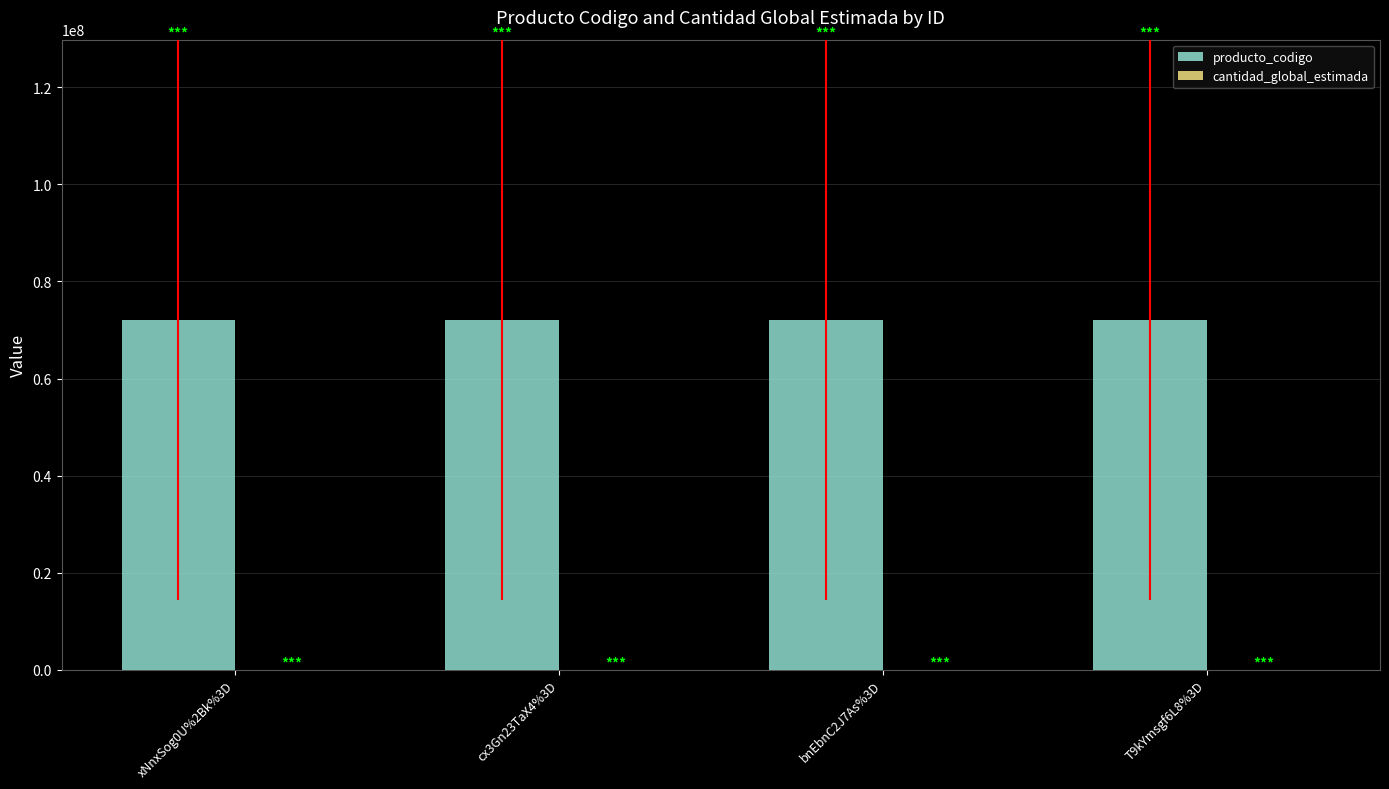

How many groups of bars are there?

4